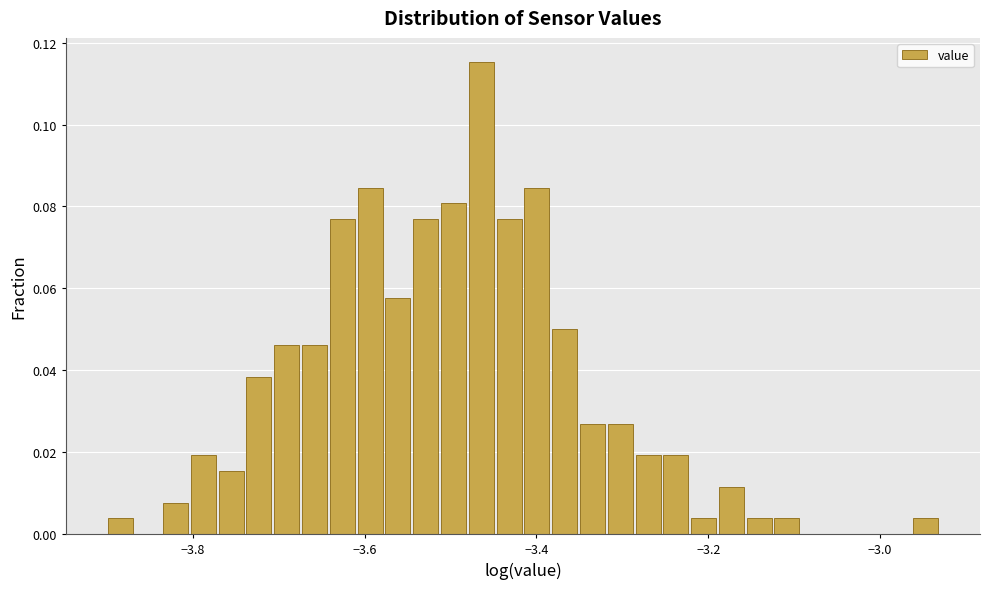

Read against the x-axis, roughly where is the centre of the tallest bar?

-3.46